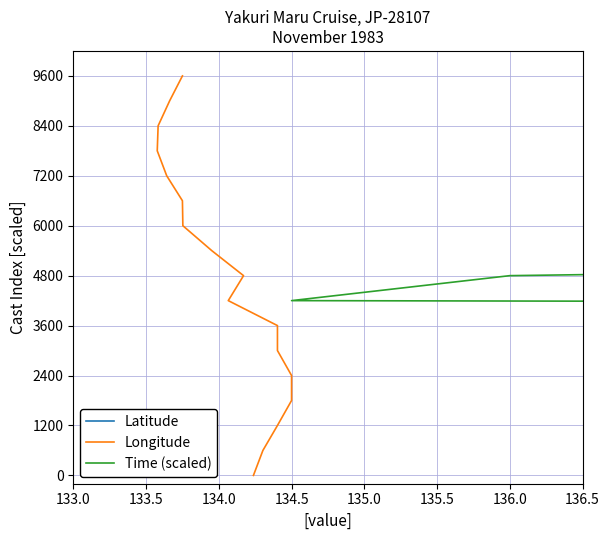

What is the total value across all series at 136.5?

12600